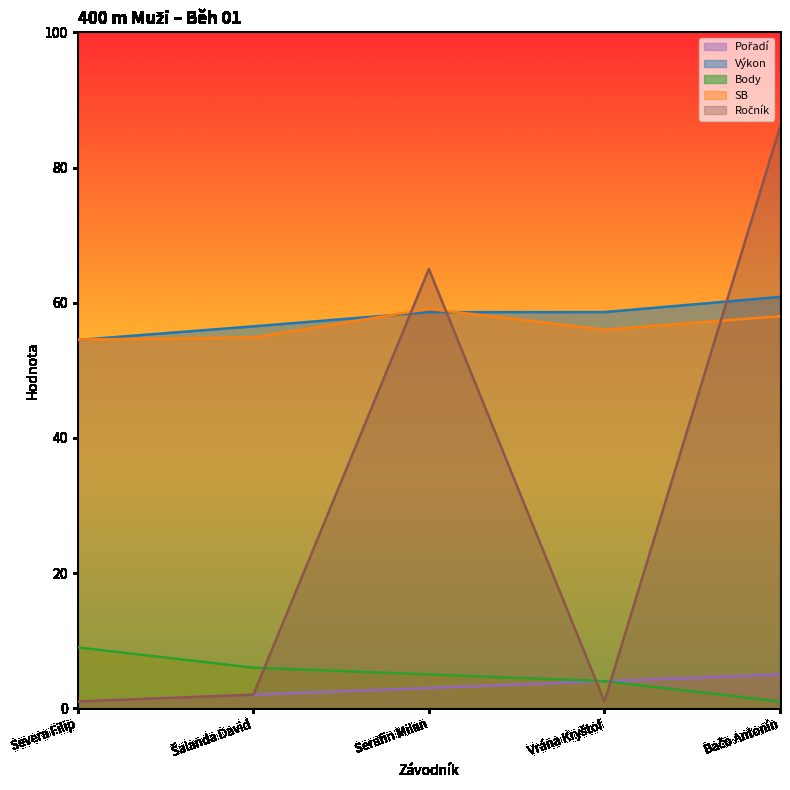

What is the difference between the maximum and minimum values in the Ročník series?

85.0